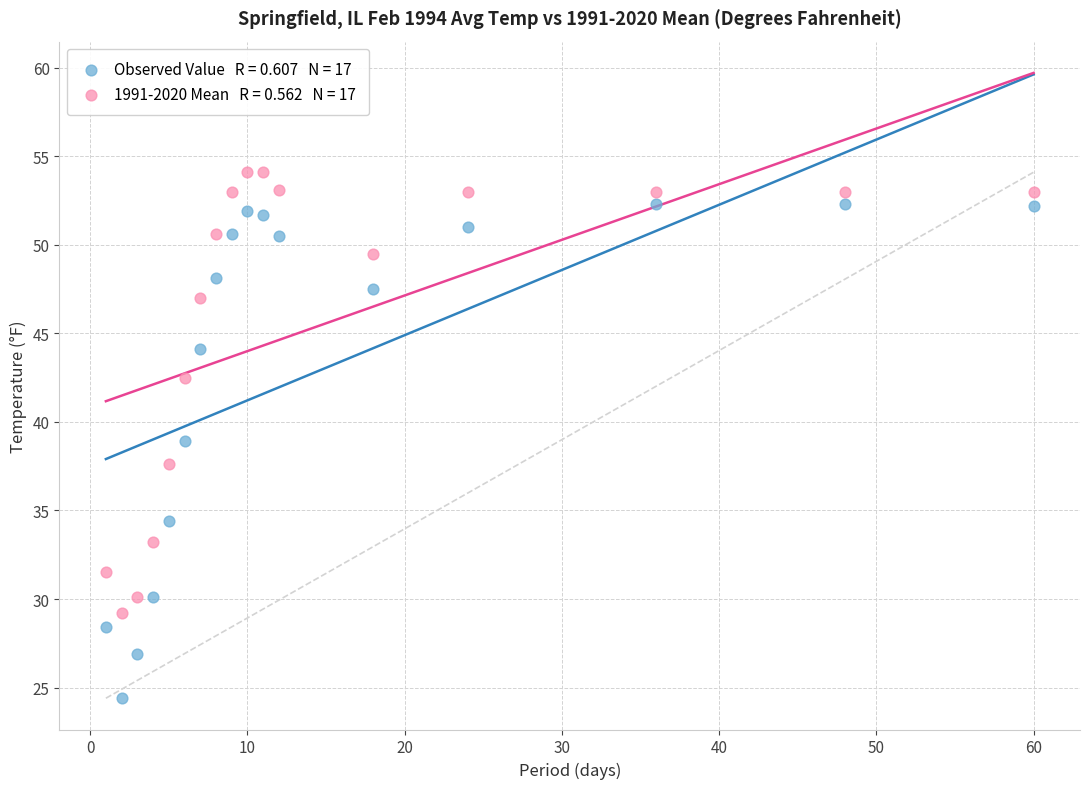

Across all data points, what is the range of Y values (max minus min)?

29.7